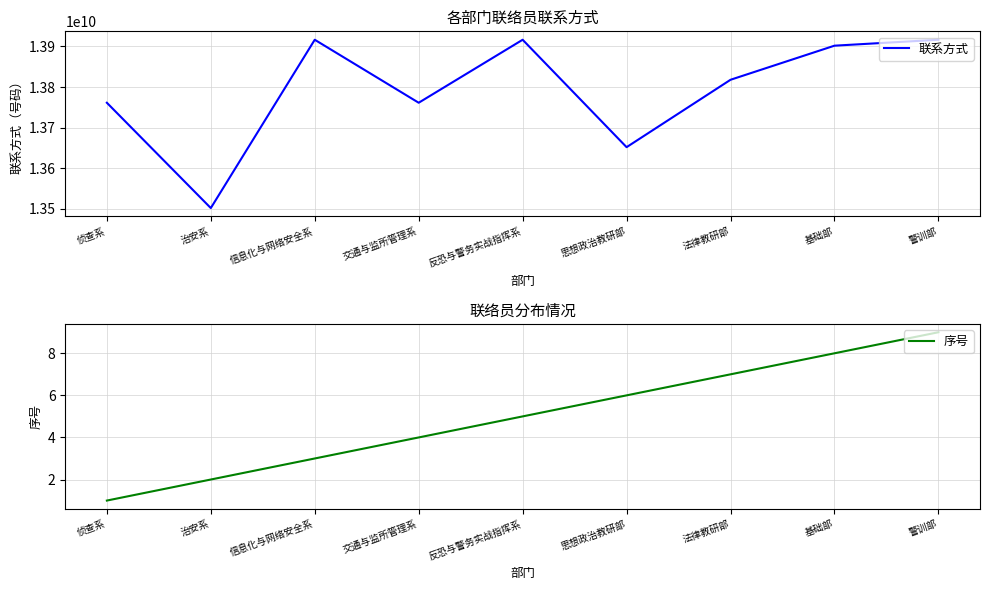

True or false: 序号 has more than 2 points higher than both neighbors.

False